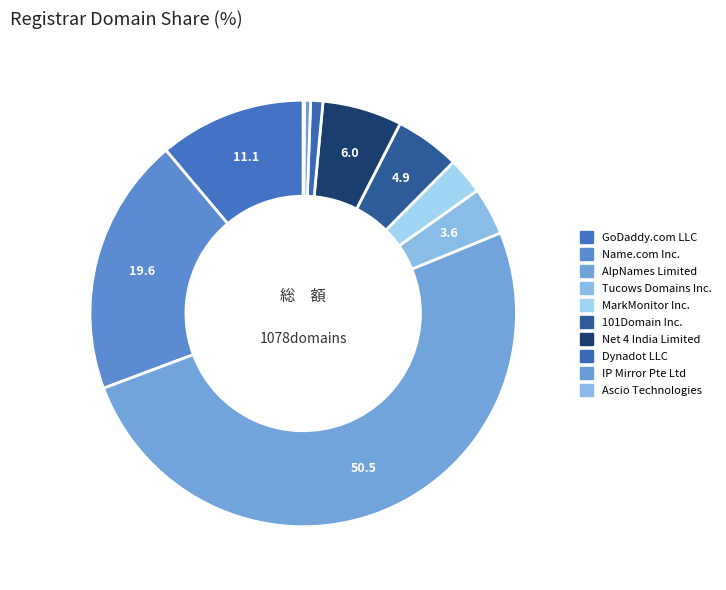

To the nearest percent, what is the difference between the IP Mirror Pte Ltd and GoDaddy.com LLC slice percentages?

11%